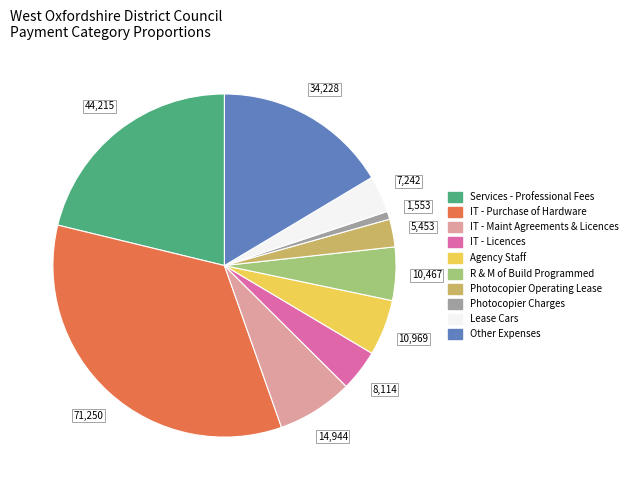

Does any single category account for the majority?

No